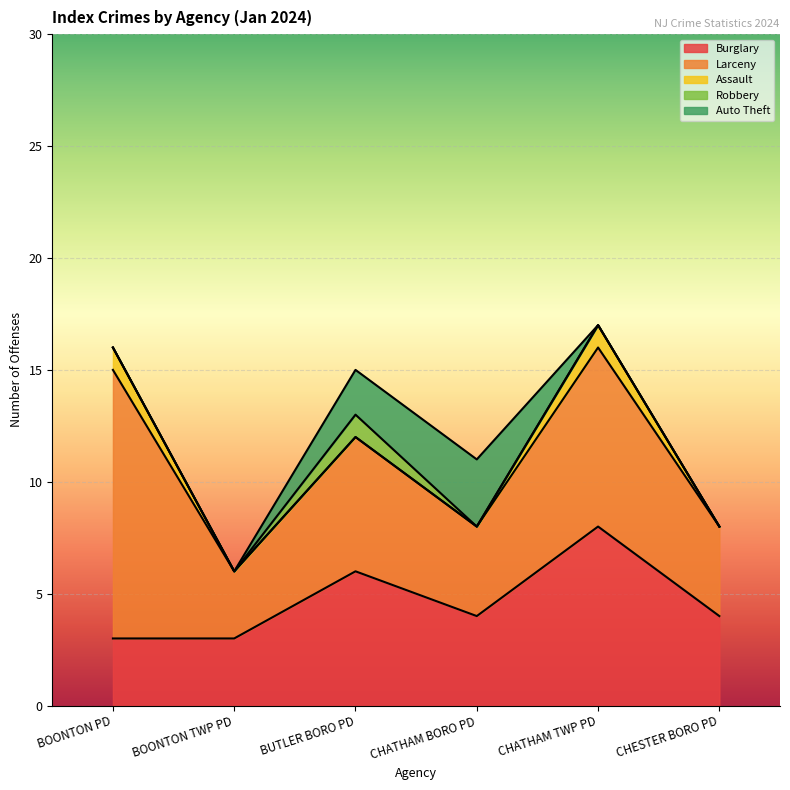

Reading left to right, list all the values displayed in this chart.

Burglary: 3	3	6	4	8	4
Larceny: 12	3	6	4	8	4
Assault: 1	0	0	0	1	0
Robbery: 0	0	1	0	0	0
Auto Theft: 0	0	2	3	0	0